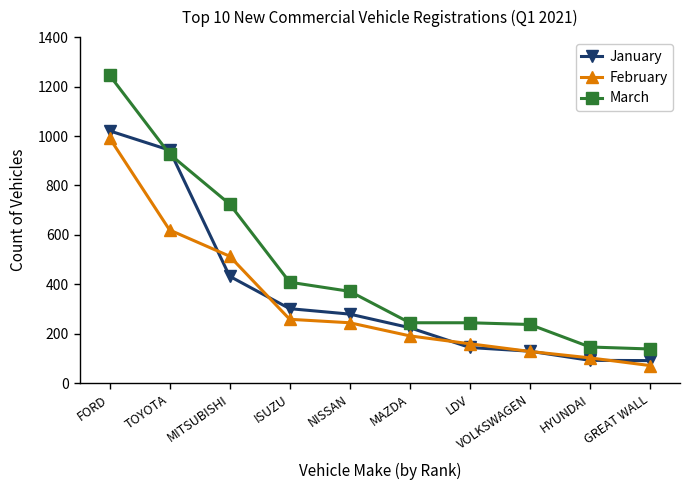

What is the difference between the highest and lowest values at FORD?

254